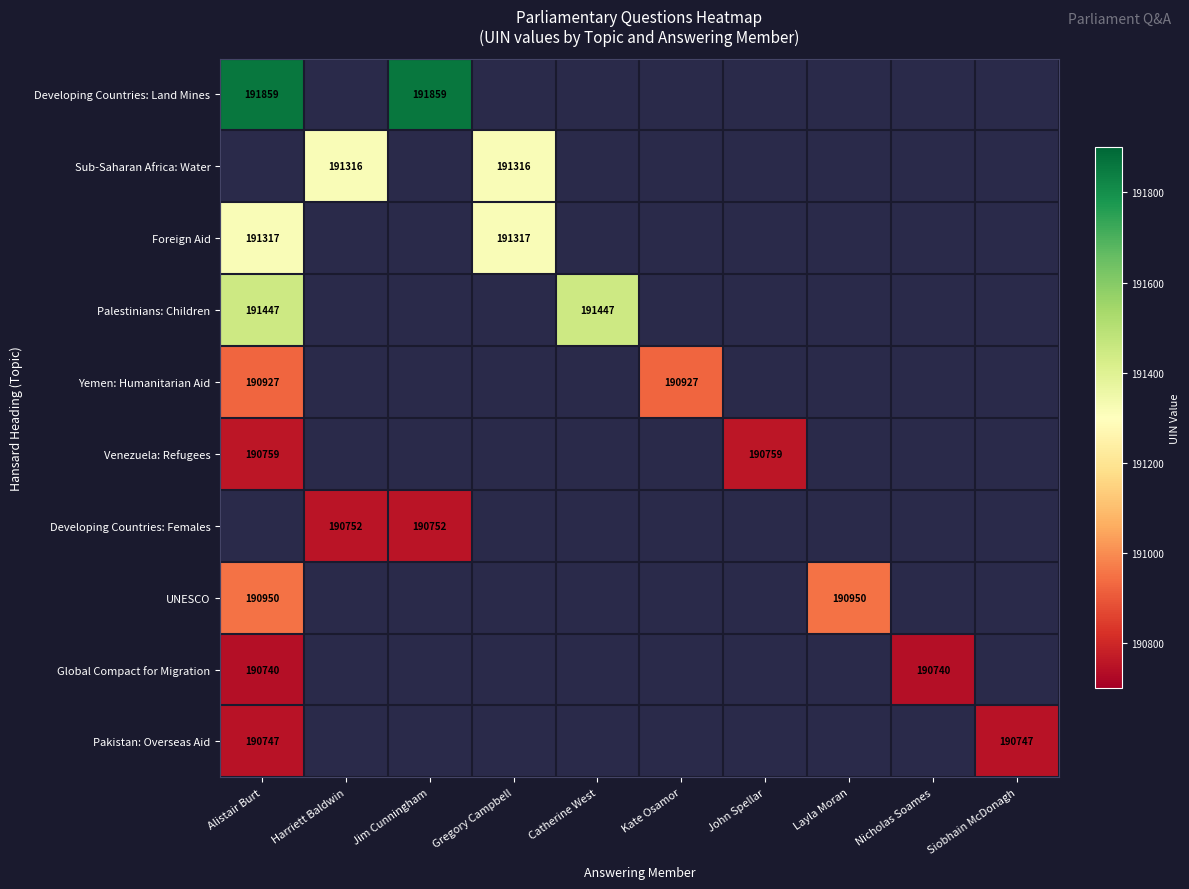

At how many categories does at least one series exceed 191049?

5